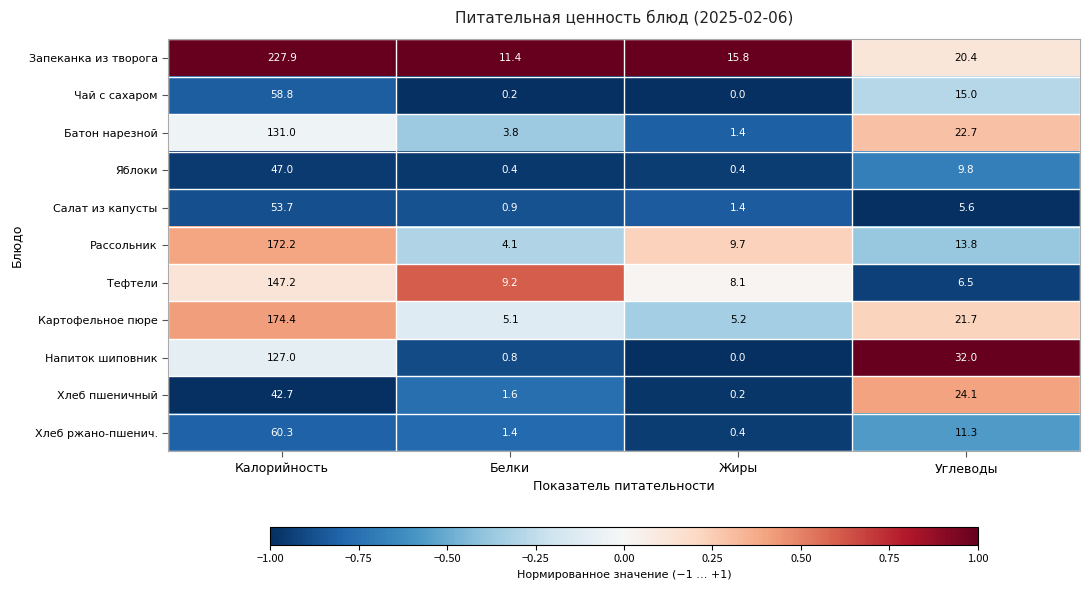

Is it true that Рассольник equals 4.4 at Углеводы?

False